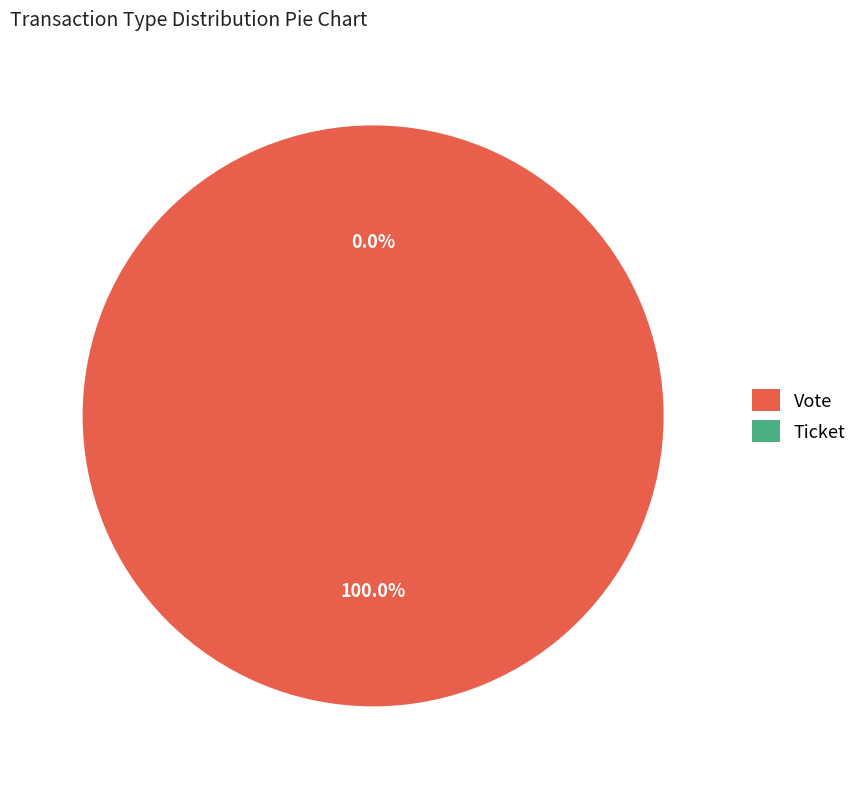

Which slice is the largest?

Vote